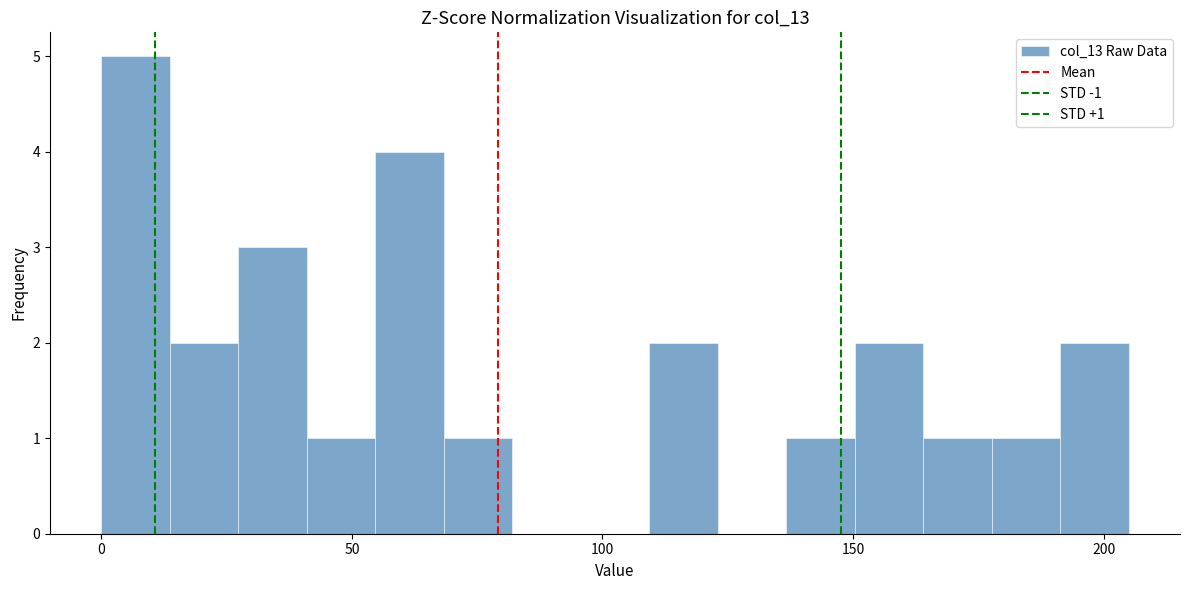

Read against the x-axis, roughly where is the centre of the tallest bar?

5